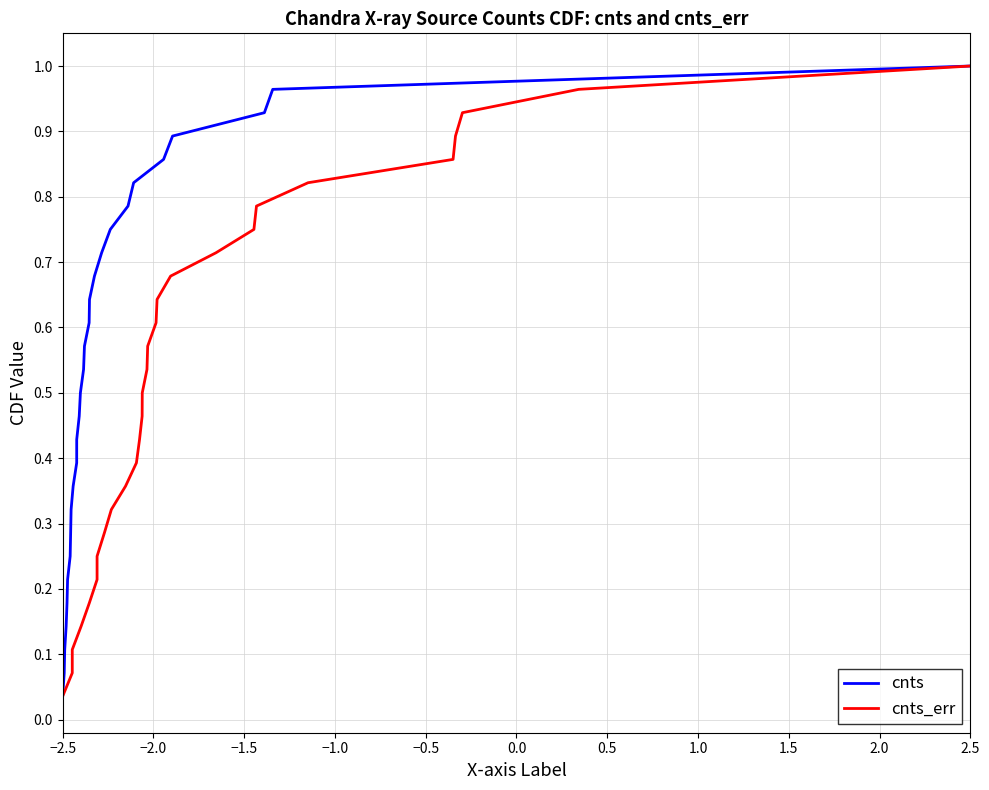

At how many categories does at least one series exceed 0?

28